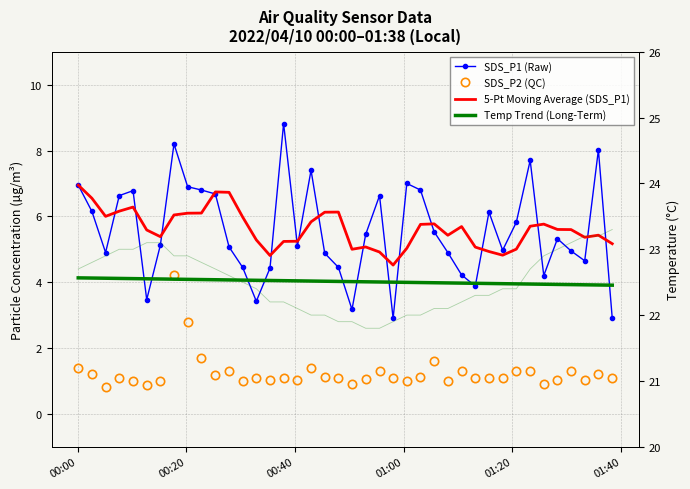

At which label does SDS_P2 (QC) first exceed 1?

00:00